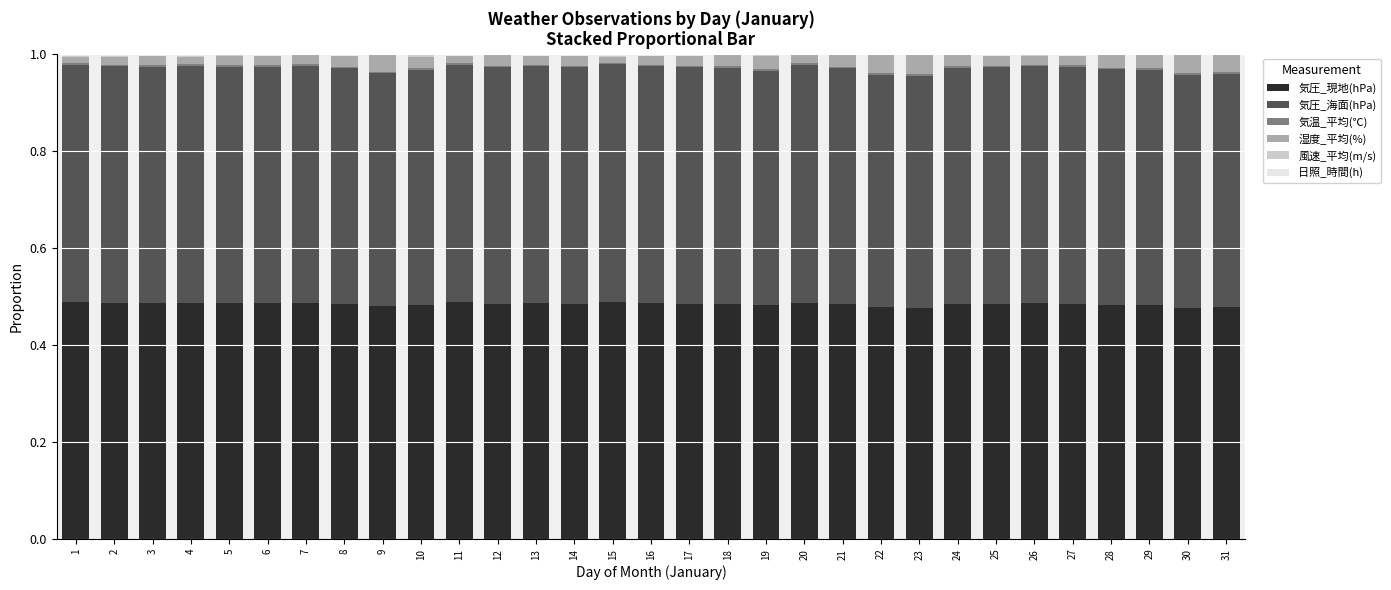

How many data points does each series have?

31